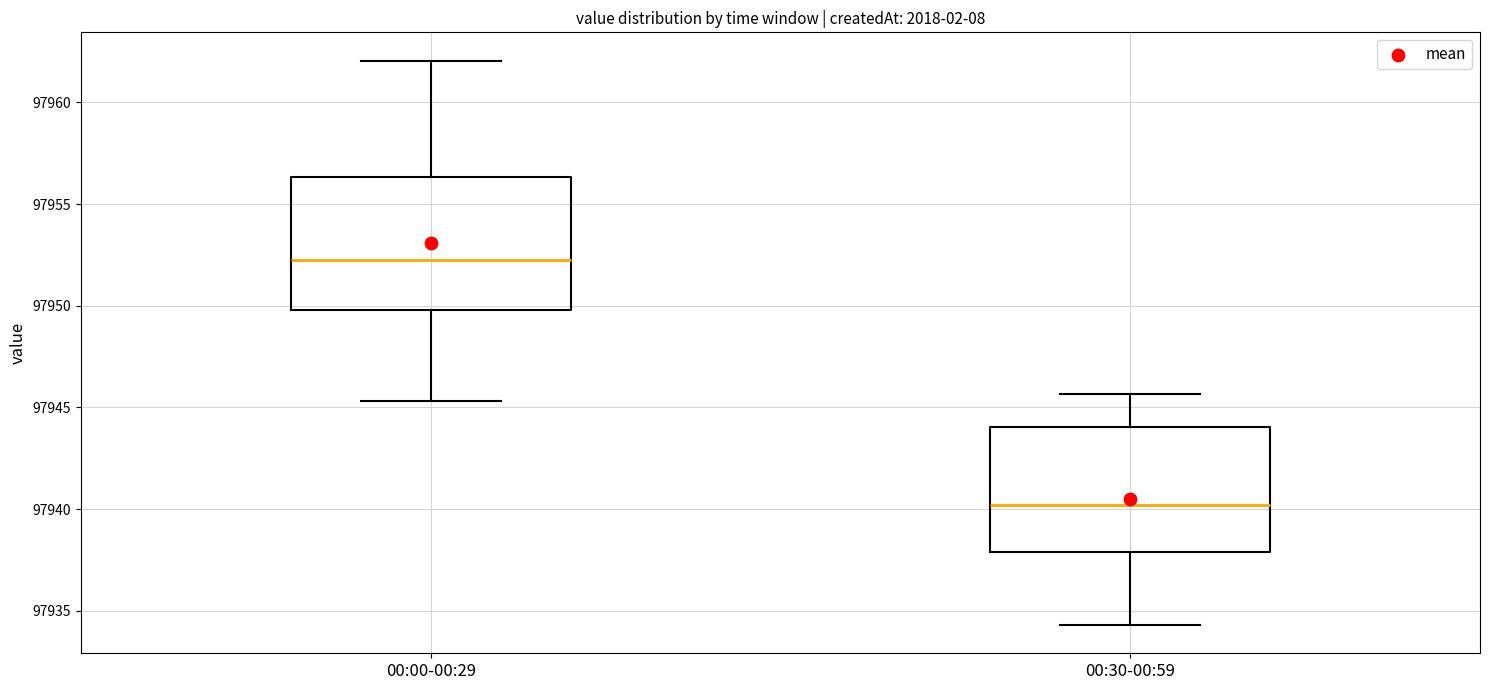

Where is the lower edge of the box for 00:00-00:29 on the y-axis? The values are not printed on the chart, so give them approximately, as read against the axis.

97950.0